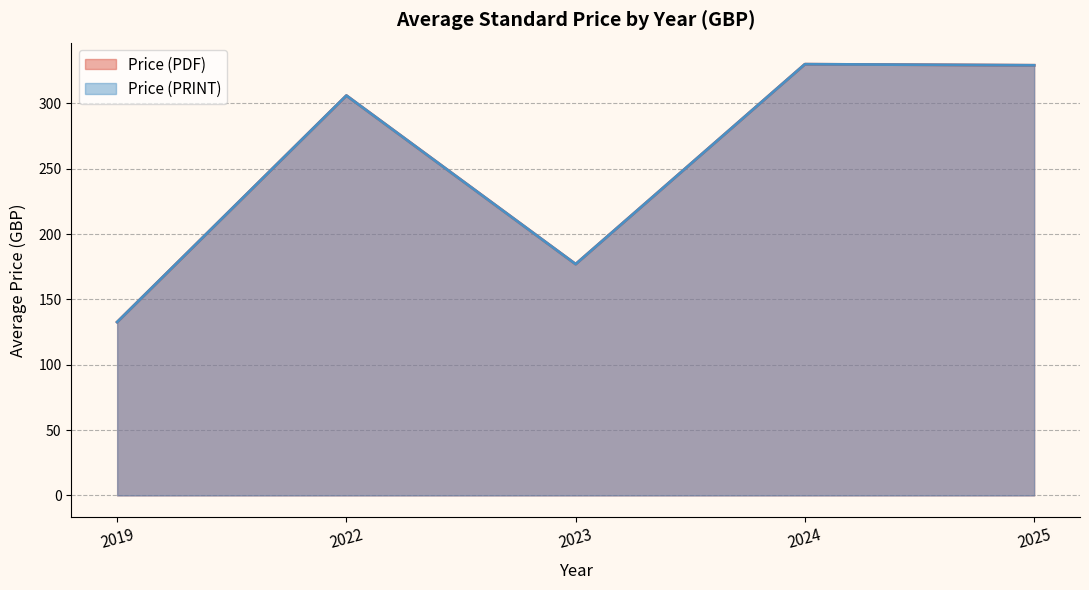

Read the Price (PDF) value at 2022, to the nearest 5.

305